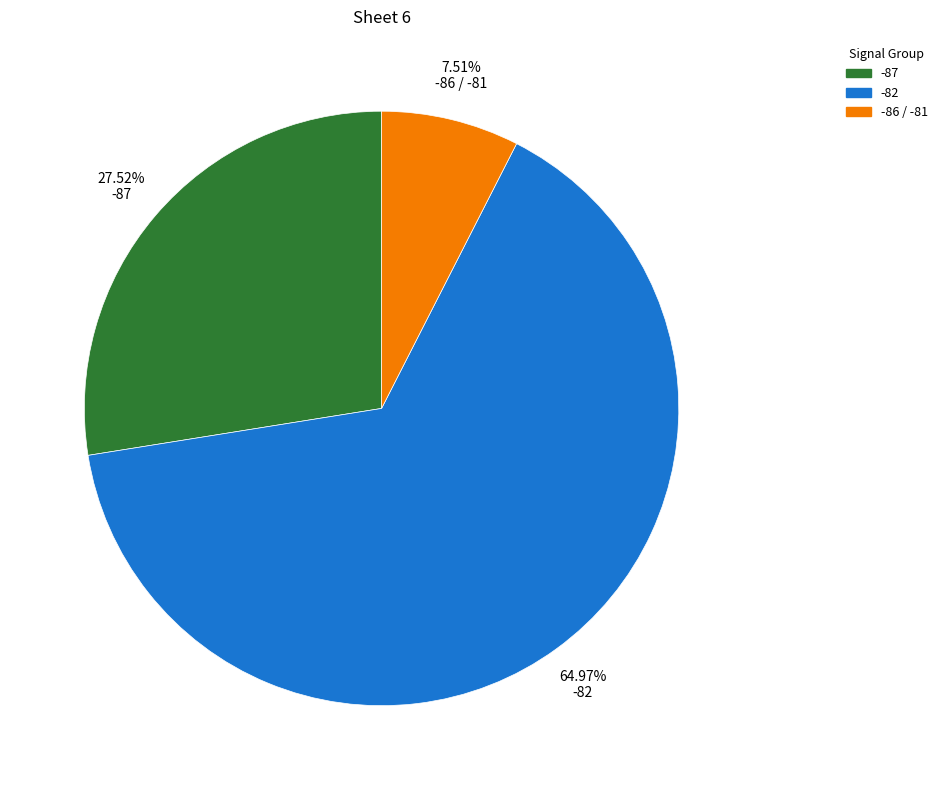

How many segments does this pie chart have?

3